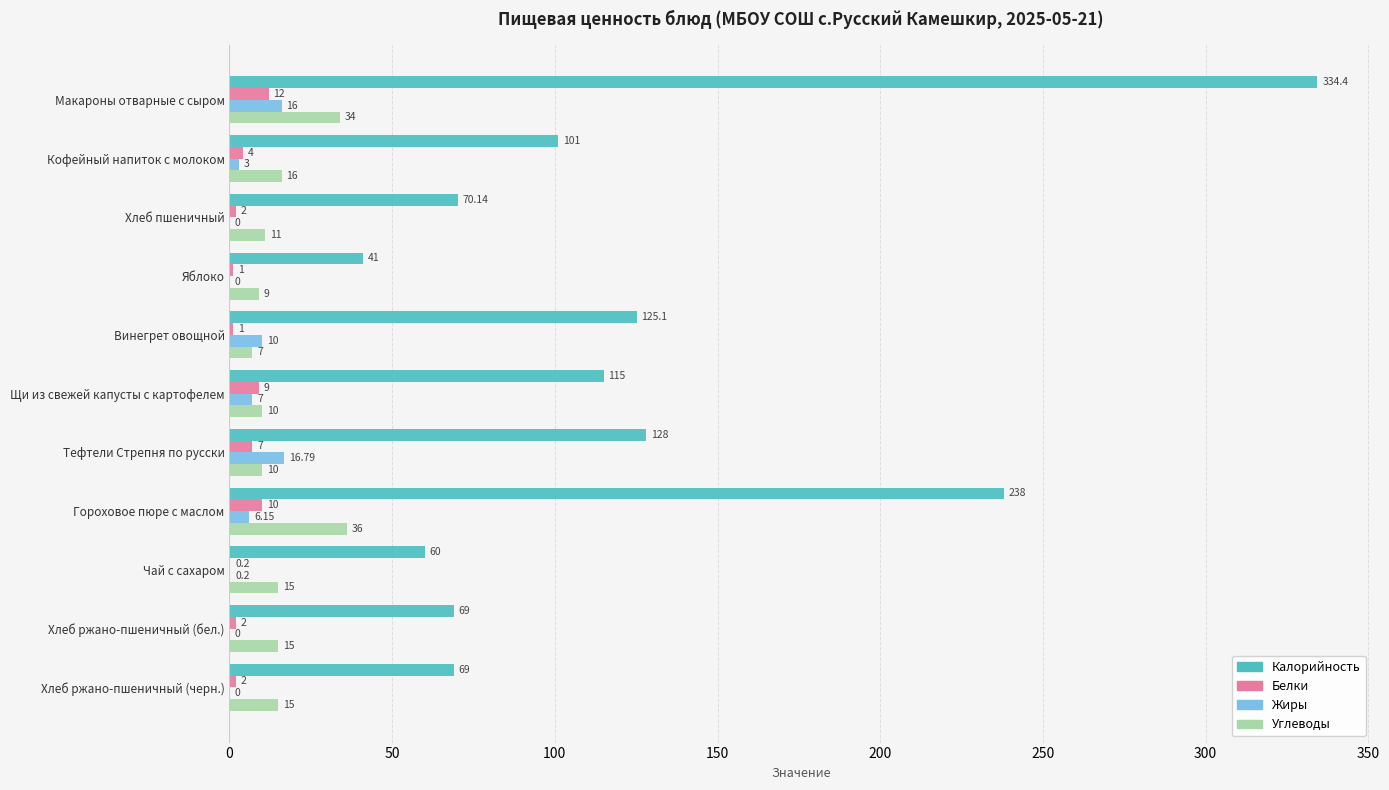

What is the sum of the Белки values at Щи из свежей капусты с картофелем and Винегрет овощной?

10.0